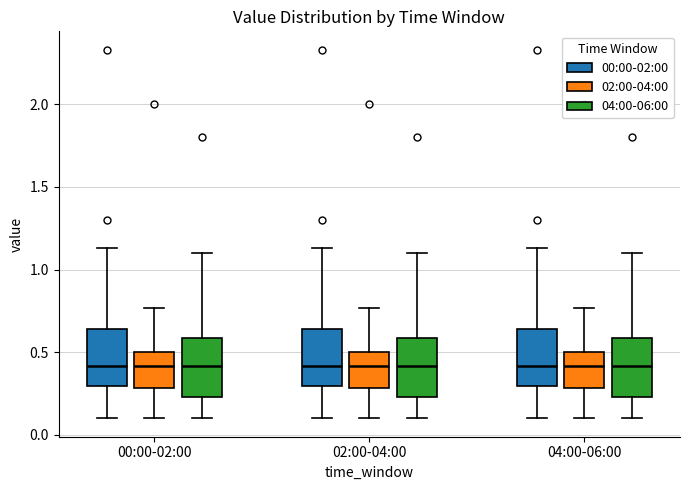

Reading left to right, transcribe this box plot: for each box, give where its median line is, the range the box spans, and where its two whiskers end, as read against the y-axis. The values are not printed on the chart, so give them approximately, as read against the axis.

00:00-02:00 (00:00-02:00): median 0.40, box 0.30 to 0.65, whiskers 0.10 to 1.15
00:00-02:00 (02:00-04:00): median 0.40, box 0.30 to 0.50, whiskers 0.10 to 0.75
00:00-02:00 (04:00-06:00): median 0.40, box 0.25 to 0.60, whiskers 0.10 to 1.10
02:00-04:00 (00:00-02:00): median 0.40, box 0.30 to 0.65, whiskers 0.10 to 1.15
02:00-04:00 (02:00-04:00): median 0.40, box 0.30 to 0.50, whiskers 0.10 to 0.75
02:00-04:00 (04:00-06:00): median 0.40, box 0.25 to 0.60, whiskers 0.10 to 1.10
04:00-06:00 (00:00-02:00): median 0.40, box 0.30 to 0.65, whiskers 0.10 to 1.15
04:00-06:00 (02:00-04:00): median 0.40, box 0.30 to 0.50, whiskers 0.10 to 0.75
04:00-06:00 (04:00-06:00): median 0.40, box 0.25 to 0.60, whiskers 0.10 to 1.10